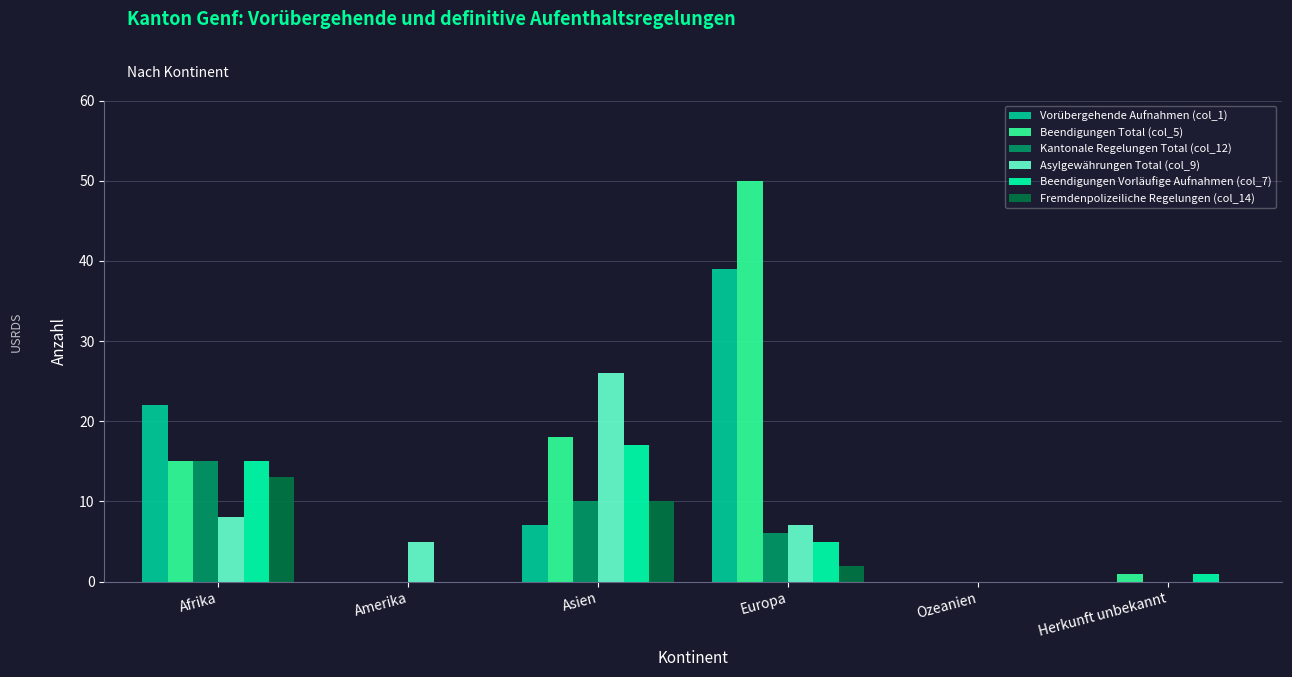

At which category is the sum across all series the highest?

Europa